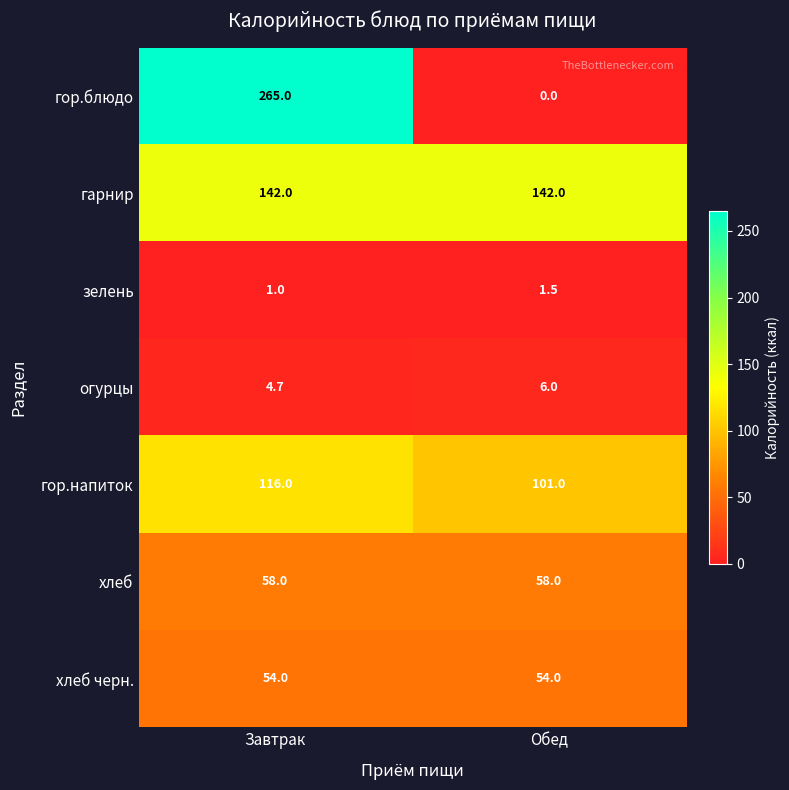

What is the sum of the зелень values at Обед and Завтрак?

2.5